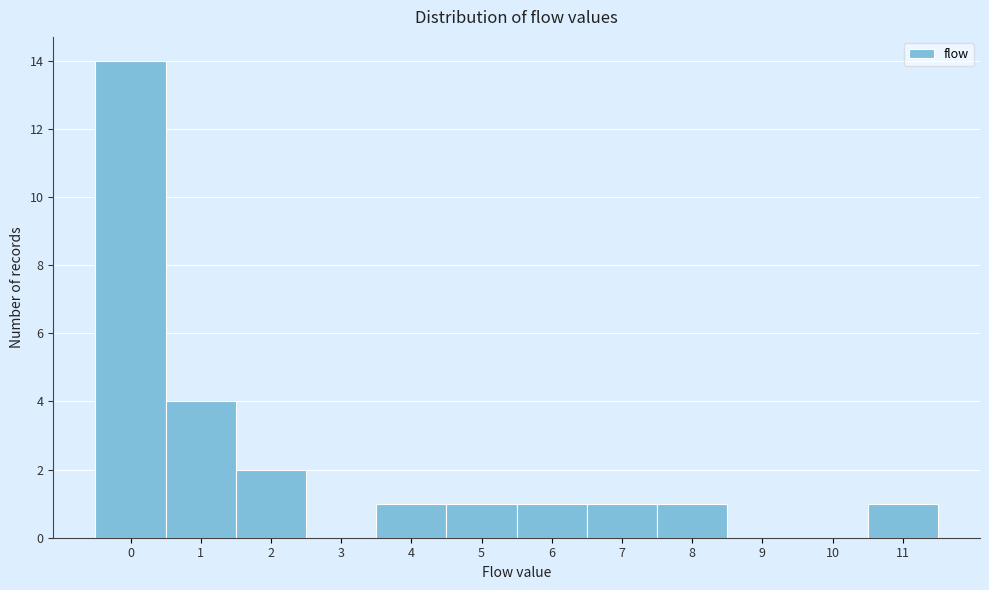

Reading left to right, list every bar in this chart as the range it spans on the x-axis followed by its height. The values are not printed on the chart, so give them approximately, as read against the axis.

-0.5 to 0.5: 14
0.5 to 1.5: 4
1.5 to 2.5: 2
2.5 to 3.5: 0
3.5 to 4.5: 1
4.5 to 5.5: 1
5.5 to 6.5: 1
6.5 to 7.5: 1
7.5 to 8.5: 1
8.5 to 9.5: 0
9.5 to 10.5: 0
10.5 to 11.5: 1